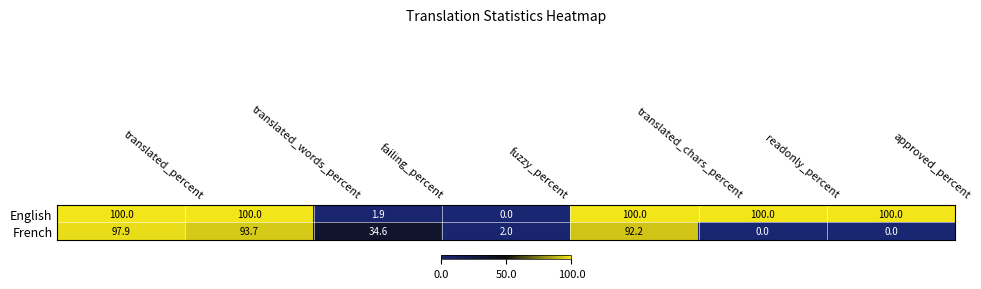

What is the greatest value displayed?

100.0